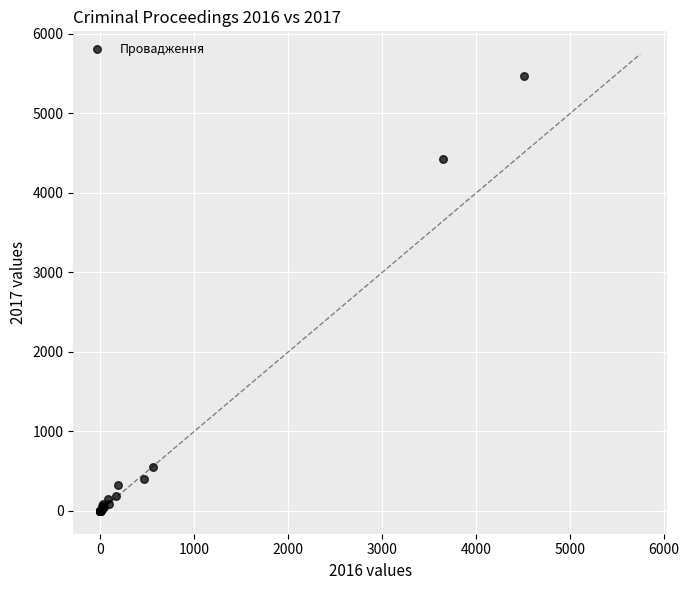

What Y value in the scatter plot is closest to 2735?

4422